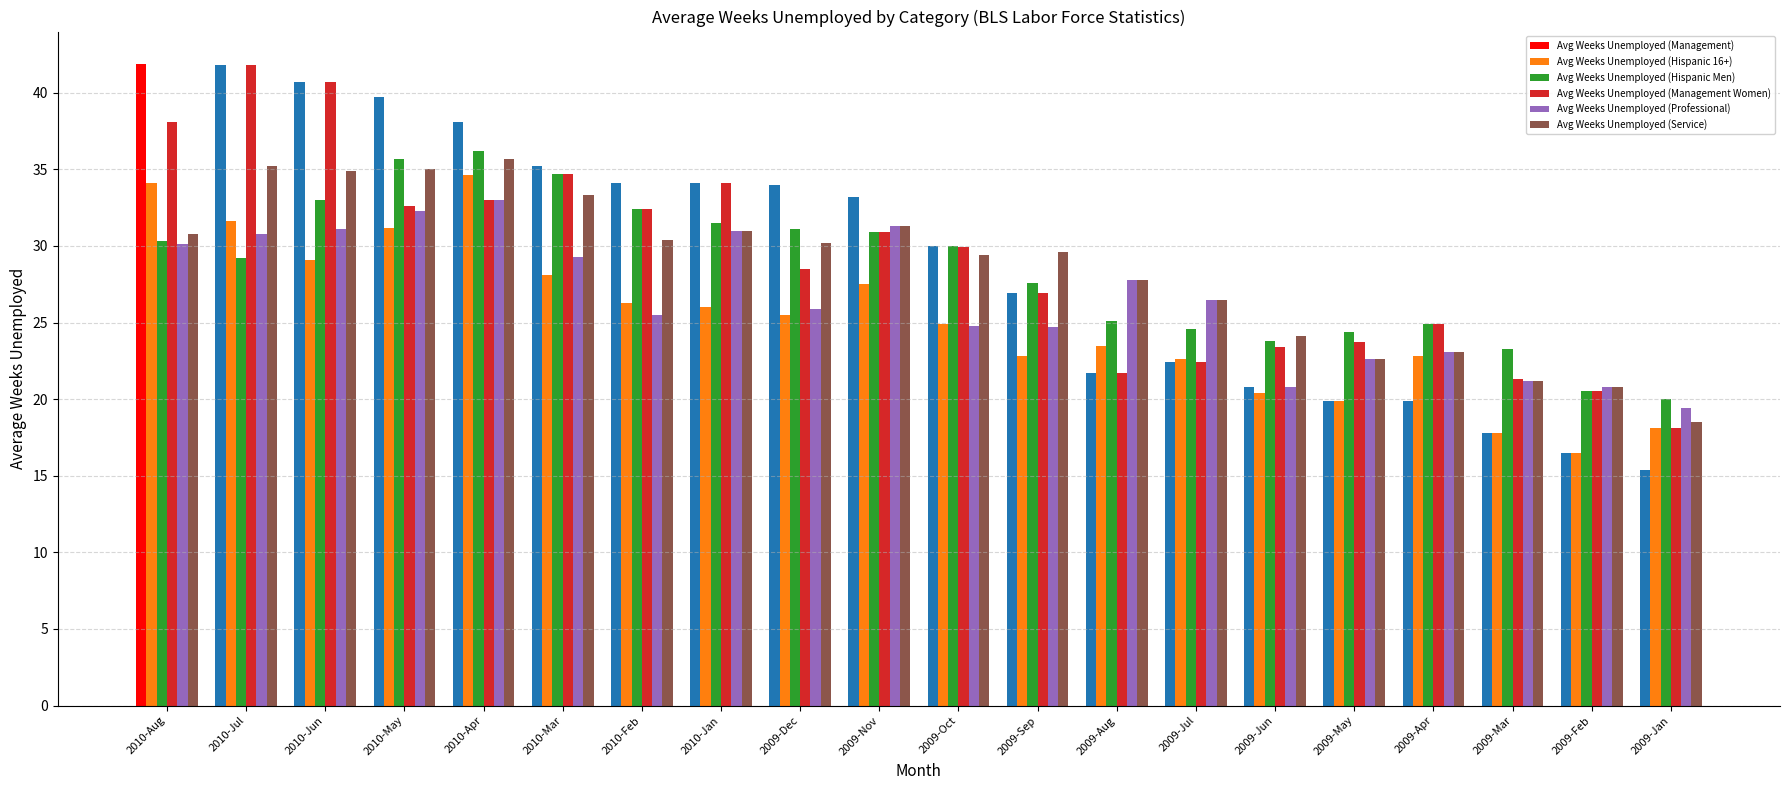

What is the difference between the highest and lowest values at 2009-Feb?

4.3